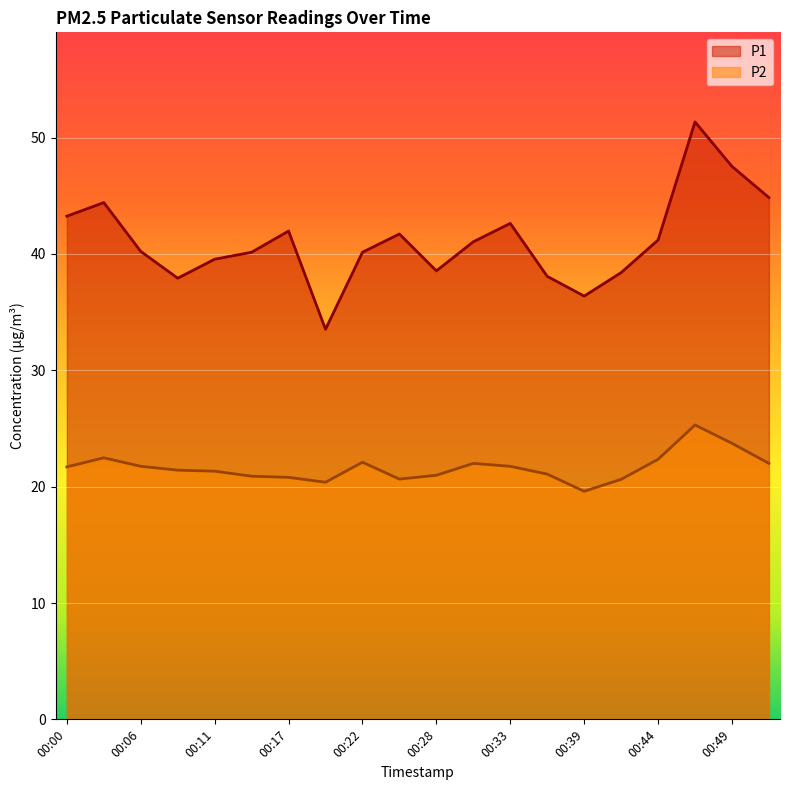

Rank the series by their average value, from highest to lowest.

P1, P2